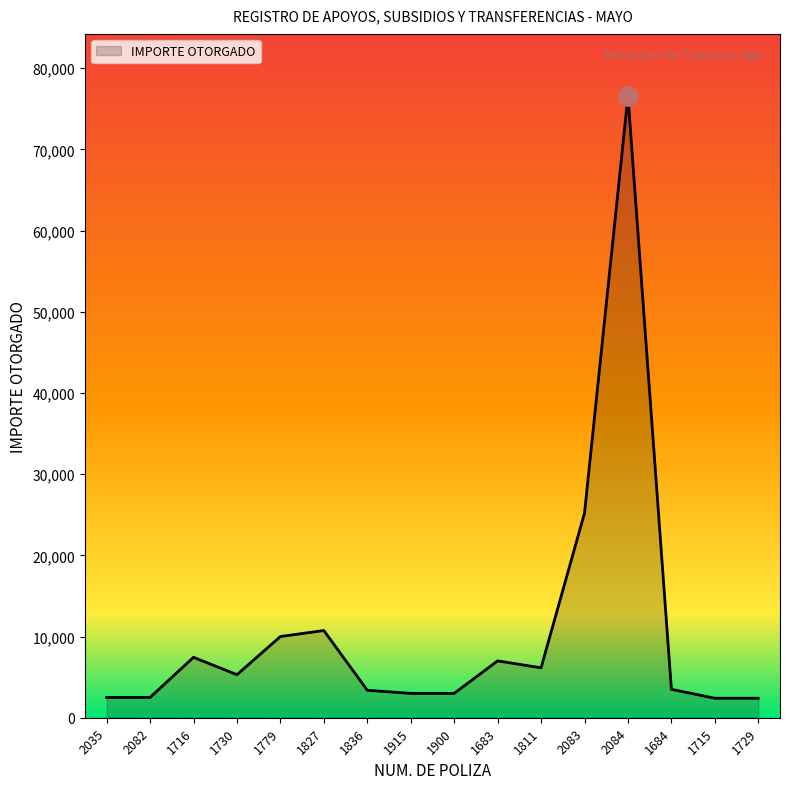

Which has a higher value, 1827 or 2084?

2084